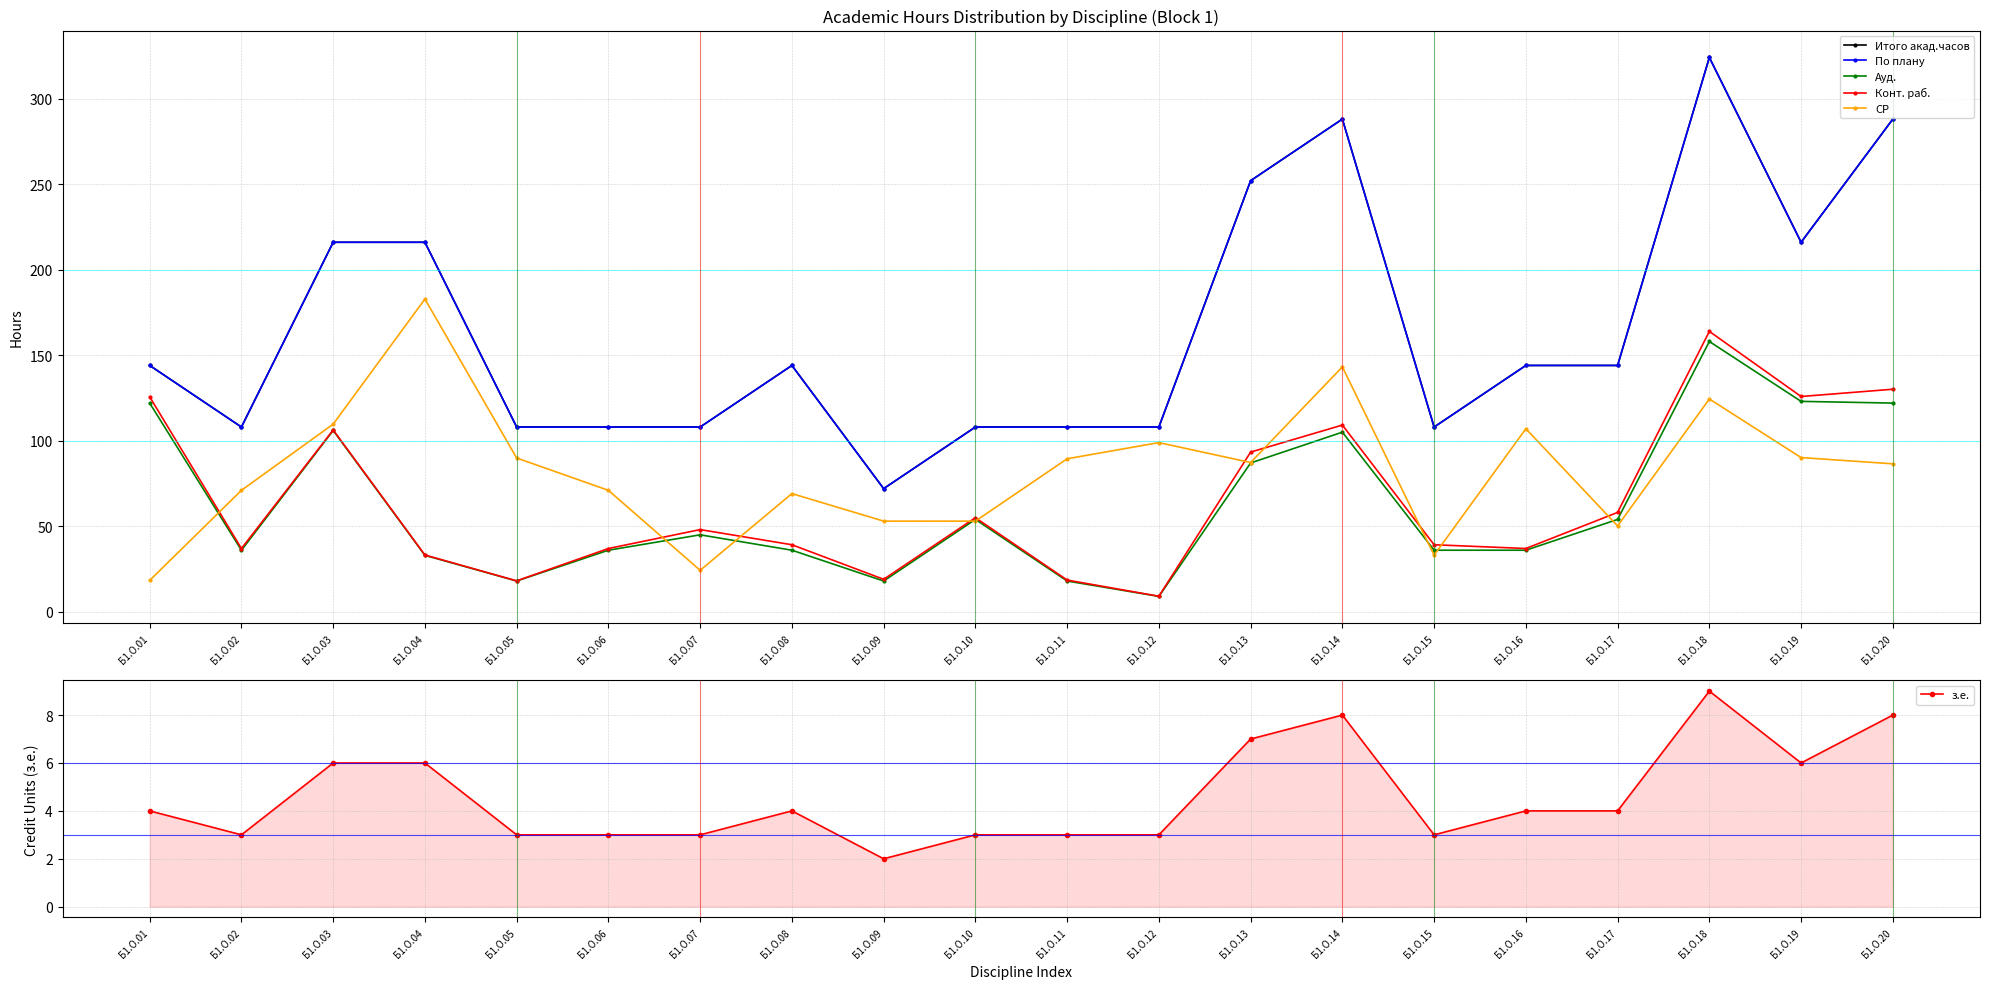

What is the value of the Конт. раб. point at the 3rd from the left?

106.3